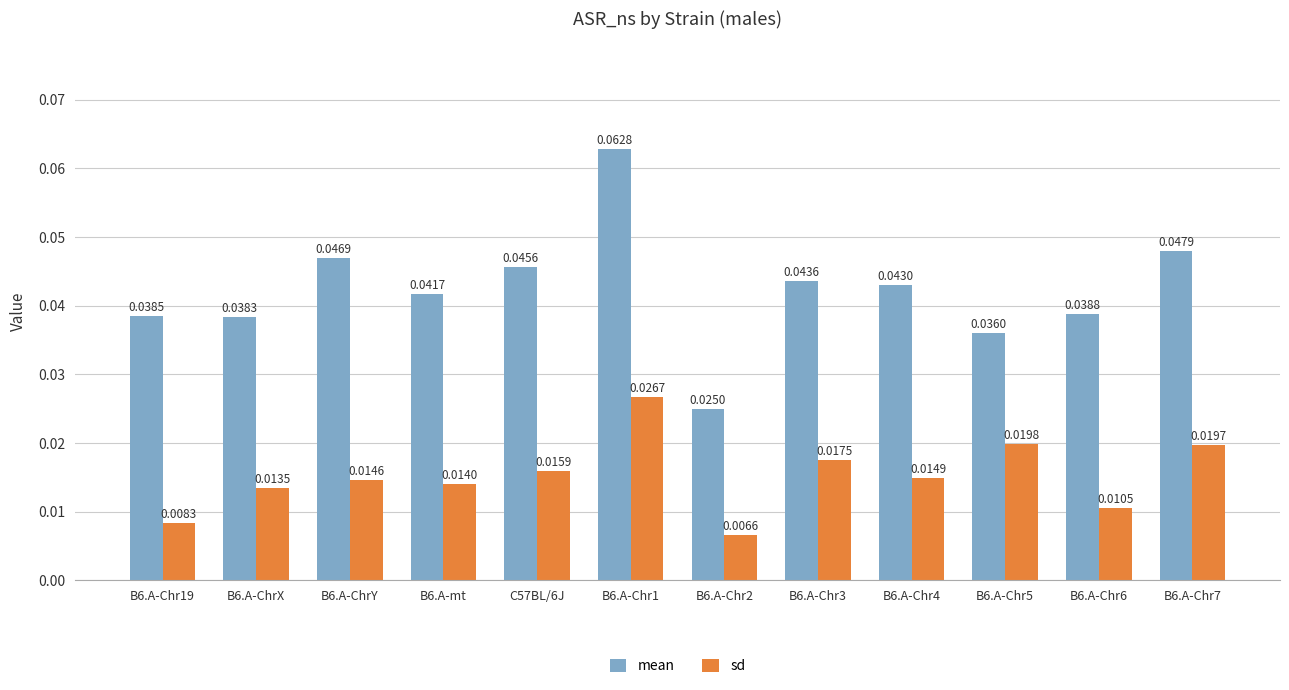

What is the label of the 12th bar from the left?

B6.A-Chr7